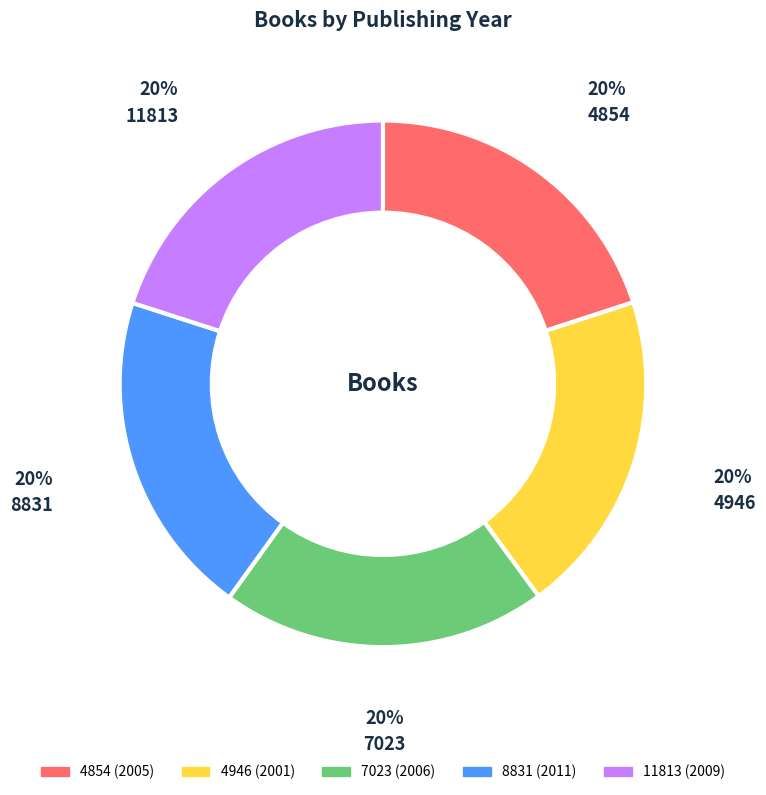

Is there a majority slice in this chart?

No